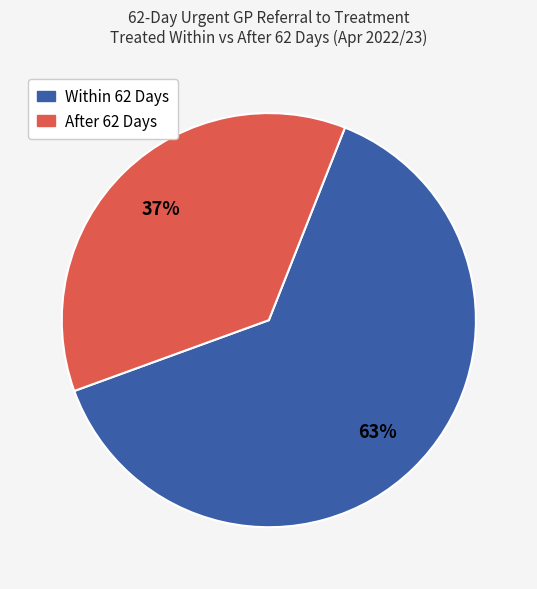

To the nearest percent, what is the average slice percentage?

50%